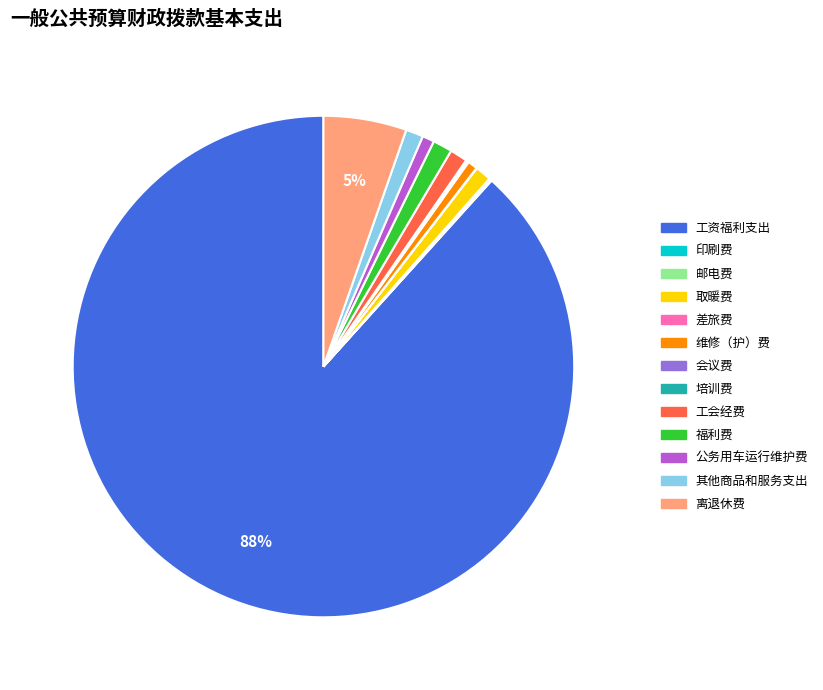

What is the largest slice in the pie chart?

工资福利支出